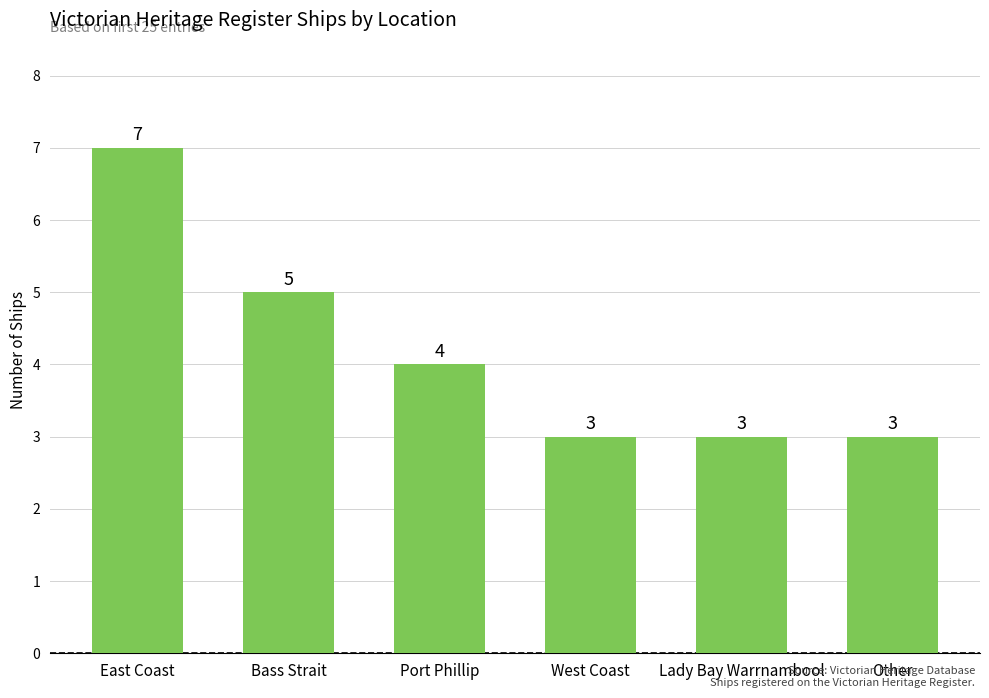

Read the value at West Coast.

3